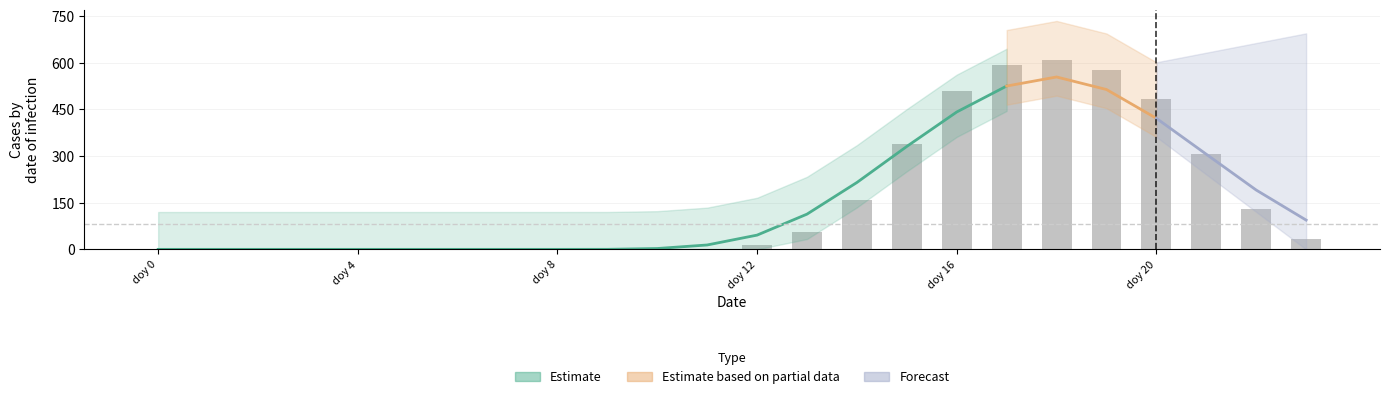

How many data points does each series have?

24